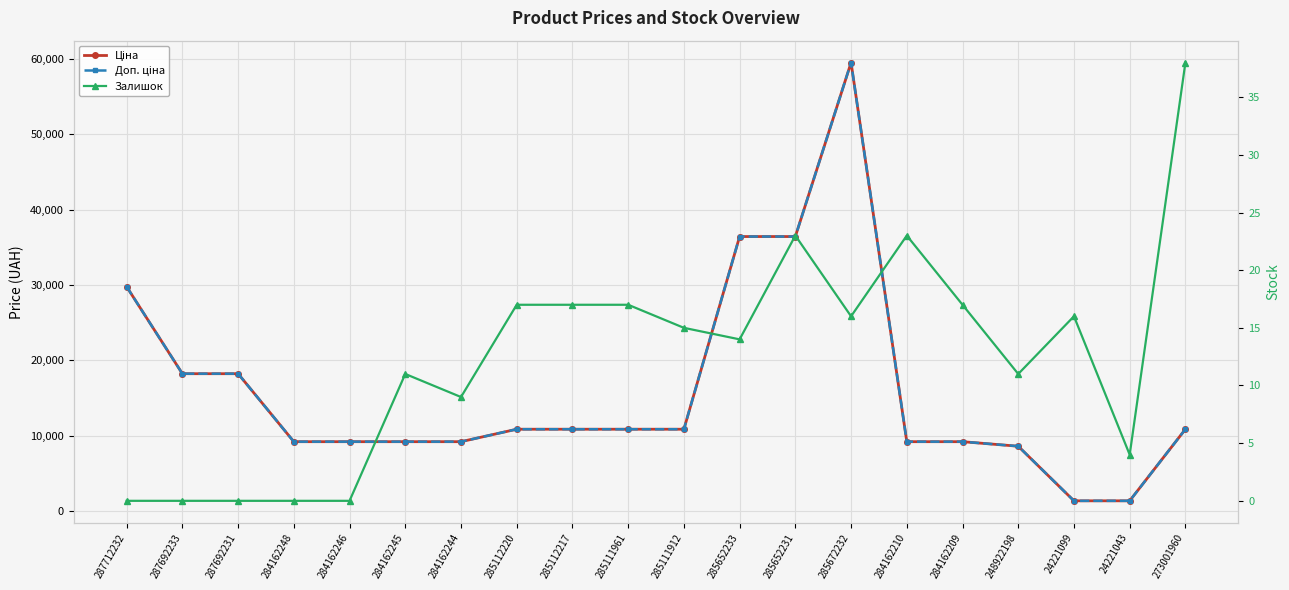

Which series changed the most between 285112217 and 285652233?

Ціна